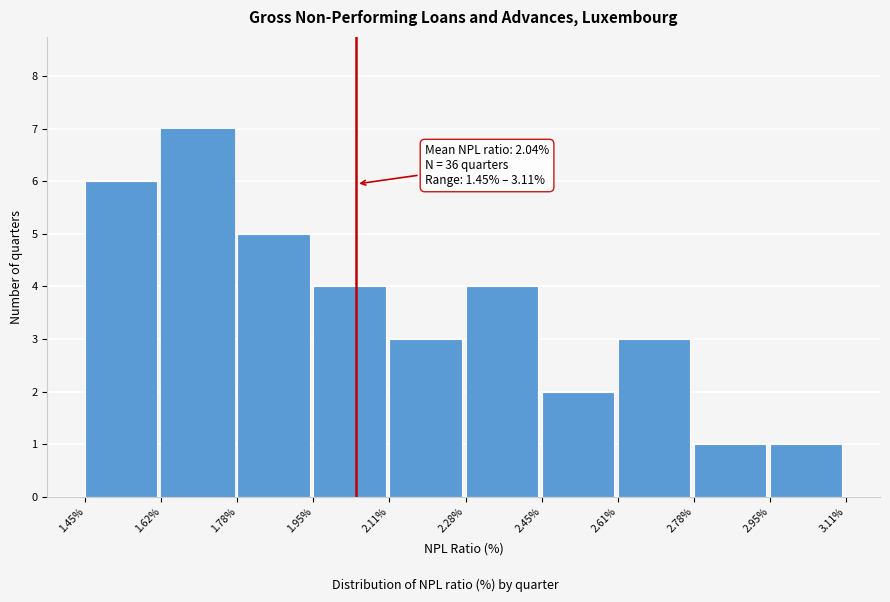

Which range on the x-axis has the tallest bar?

1.62% to 1.78%